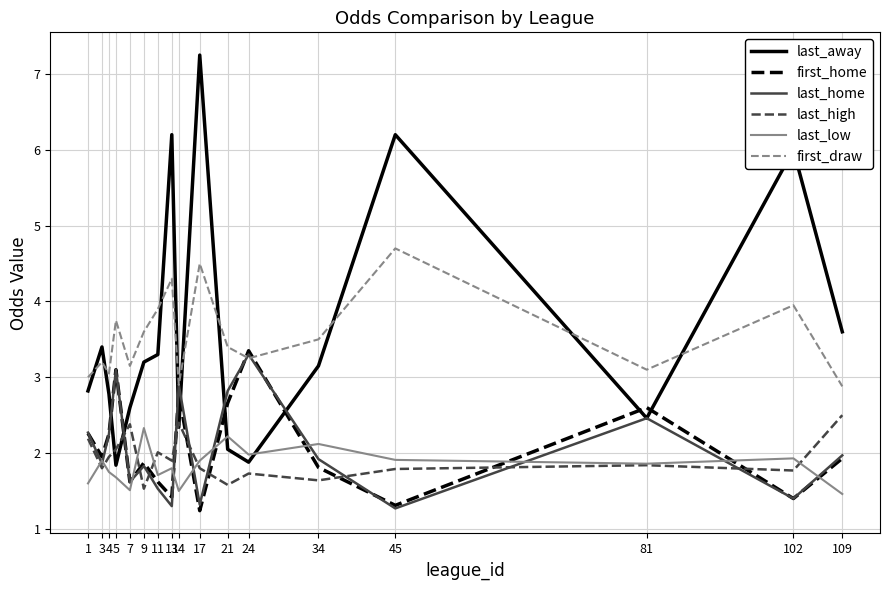

At which label does first_home reach its minimum?

17